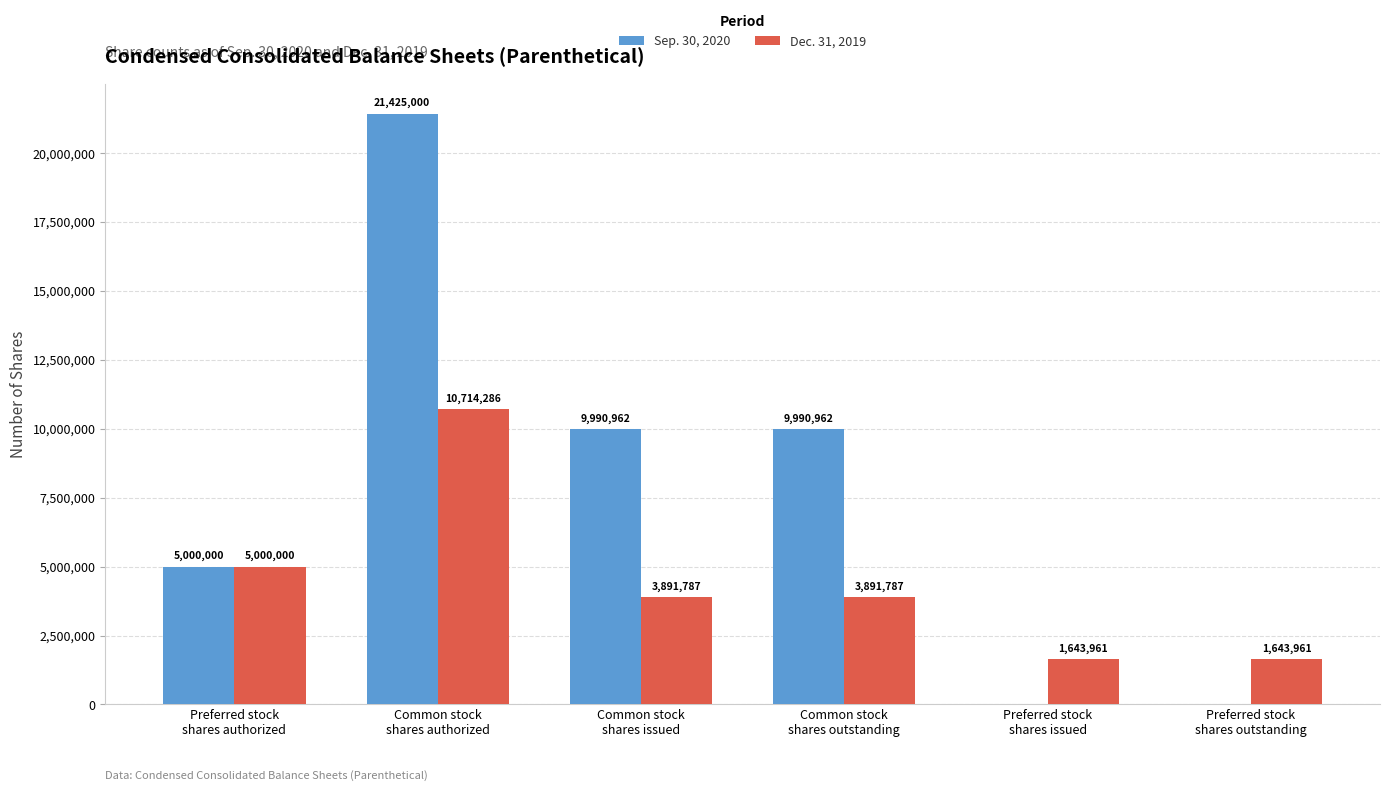

Which series has the largest total across all categories?

Sep. 30, 2020